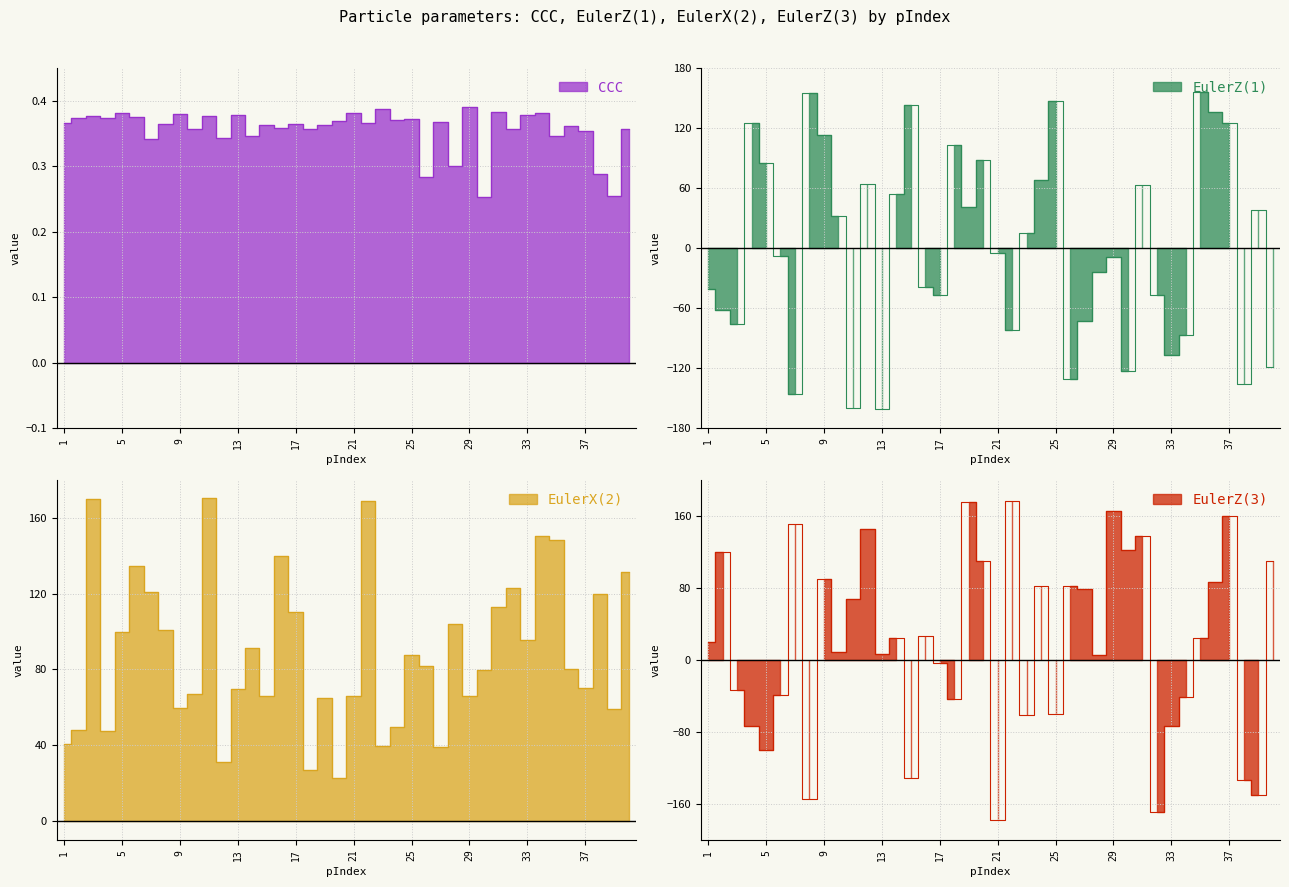

Reading left to right, transcribe all the data shown in this chart.

CCC: 1=0.4	2=0.4	3=0.4	4=0.4	5=0.4	6=0.4	7=0.3	8=0.4	9=0.4	10=0.4	11=0.4	12=0.3	13=0.4	14=0.3	15=0.4	16=0.4	17=0.4	18=0.4	19=0.4	20=0.4	21=0.4	22=0.4	23=0.4	24=0.4	25=0.4	26=0.3	27=0.4	28=0.3	29=0.4	30=0.3	31=0.4	32=0.4	33=0.4	34=0.4	35=0.3	36=0.4	37=0.4	38=0.3	39=0.3	40=0.4
EulerZ1: 1=-41.5	2=-62.0	3=-76.0	4=125.1	5=85.1	6=-7.8	7=-146.4	8=154.6	9=113.4	10=32.3	11=-159.9	12=63.9	13=-161.5	14=53.6	15=142.5	16=-39.4	17=-47.3	18=103.4	19=41.2	20=88.1	21=-4.5	22=-81.8	23=14.6	24=67.9	25=147.3	26=-130.5	27=-72.5	28=-24.0	29=-8.8	30=-123.1	31=63.1	32=-46.8	33=-107.2	34=-87.4	35=155.7	36=135.6	37=125.4	38=-136.2	39=38.3	40=-118.5
EulerX2: 1=40.9	2=47.9	3=170.2	4=47.6	5=100.0	6=134.8	7=120.7	8=100.7	9=59.5	10=67.1	11=170.4	12=31.3	13=69.7	14=91.2	15=65.9	16=140.0	17=110.3	18=27.1	19=64.8	20=22.8	21=66.2	22=168.8	23=39.5	24=49.5	25=87.8	26=81.7	27=39.1	28=103.7	29=65.9	30=79.7	31=113.2	32=123.2	33=95.5	34=150.3	35=148.4	36=80.3	37=70.1	38=120.0	39=59.3	40=131.4
EulerZ3: 1=20.5	2=119.5	3=-32.9	4=-73.7	5=-99.7	6=-39.3	7=151.5	8=-154.2	9=89.5	10=8.7	11=68.1	12=146.1	13=7.2	14=23.9	15=-130.7	16=26.3	17=-3.8	18=-42.9	19=175.7	20=110.4	21=-178.3	22=176.2	23=-61.5	24=81.9	25=-60.3	26=82.1	27=79.3	28=5.2	29=166.0	30=122.7	31=137.8	32=-169.1	33=-72.8	34=-41.1	35=24.6	36=86.6	37=160.4	38=-132.8	39=-150.2	40=109.7